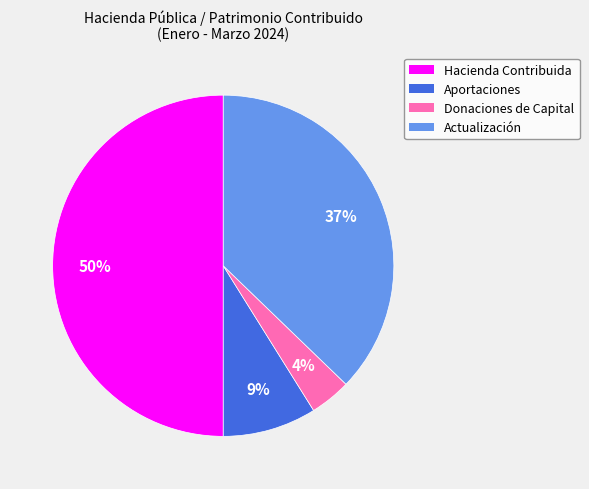

Which slice is the smallest?

Donaciones de Capital